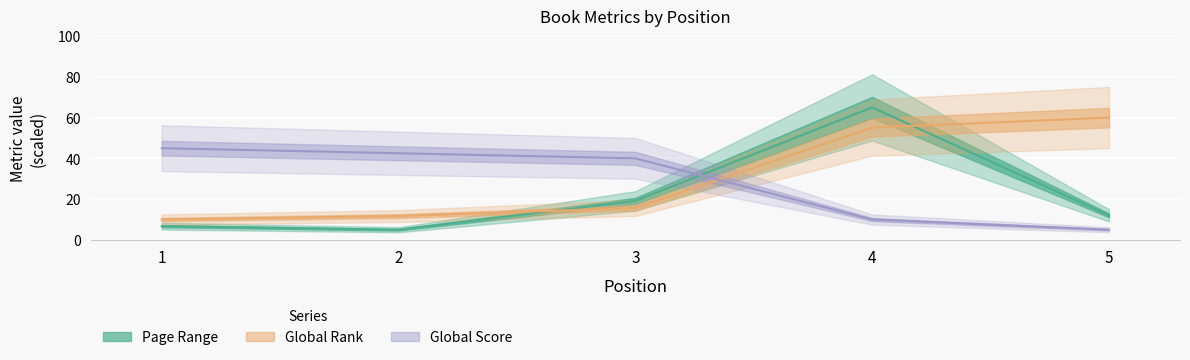

Which series has the largest range (max minus min)?

Page Range